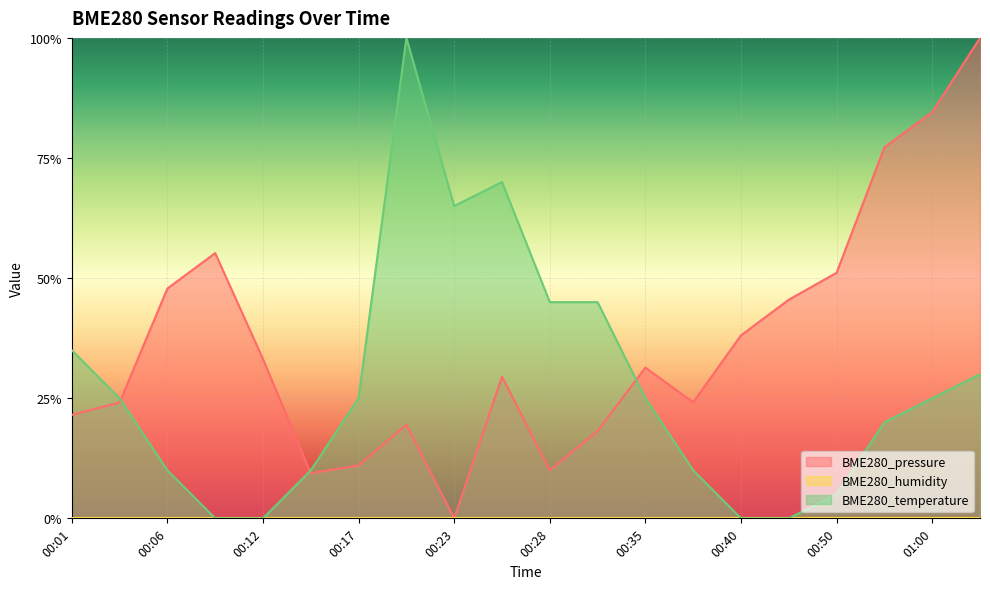

Reading left to right, extract all data points from this chart.

BME280_pressure: 00:01=0.2	00:04=0.2	00:06=0.5	00:09=0.6	00:12=0.3	00:14=0.1	00:17=0.1	00:20=0.2	00:23=0.0	00:26=0.3	00:28=0.1	00:31=0.2	00:35=0.3	00:37=0.2	00:40=0.4	00:47=0.5	00:50=0.5	00:57=0.8	01:00=0.8	01:03=1.0
BME280_temperature: 00:01=0.3	00:04=0.2	00:06=0.1	00:09=0.0	00:12=0.0	00:14=0.1	00:17=0.2	00:20=1.0	00:23=0.7	00:26=0.7	00:28=0.4	00:31=0.4	00:35=0.2	00:37=0.1	00:40=0.0	00:47=0.0	00:50=0.0	00:57=0.2	01:00=0.2	01:03=0.3